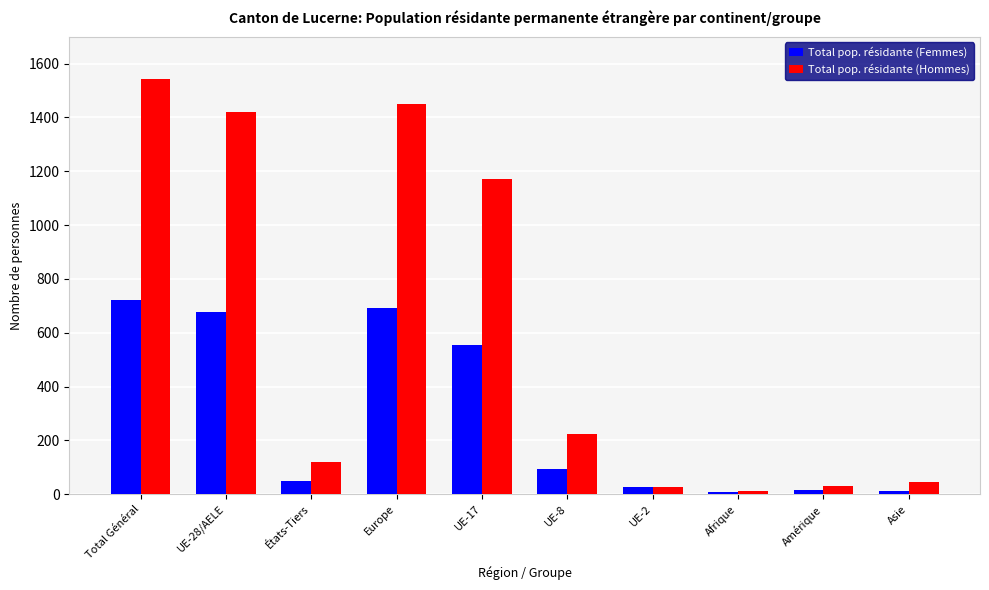

At which label does Total pop. résidante (Hommes) reach its peak?

Total Général